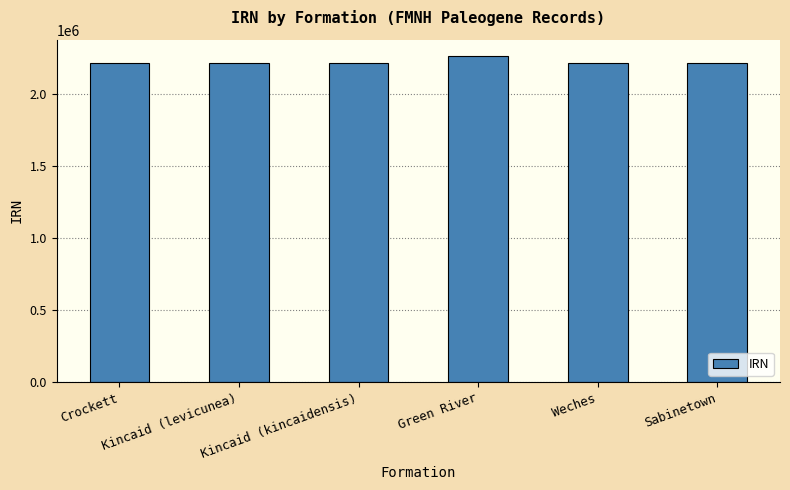

Does the chart contain any negative values?

No